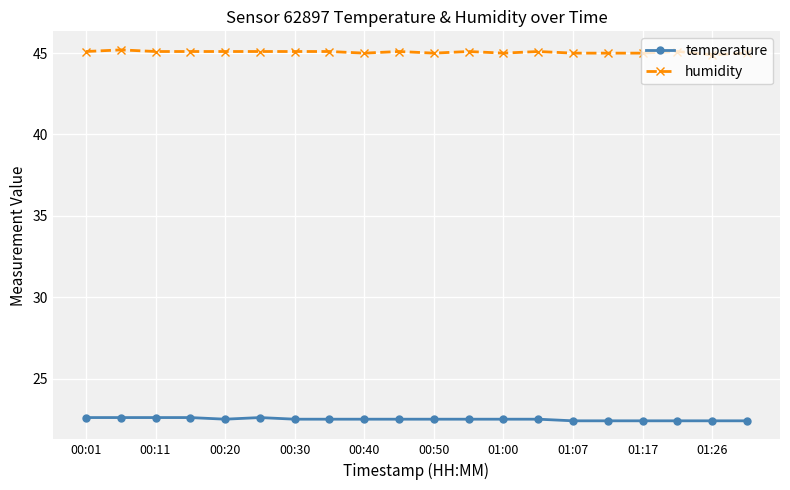

What is the minimum value shown in the chart?

22.4